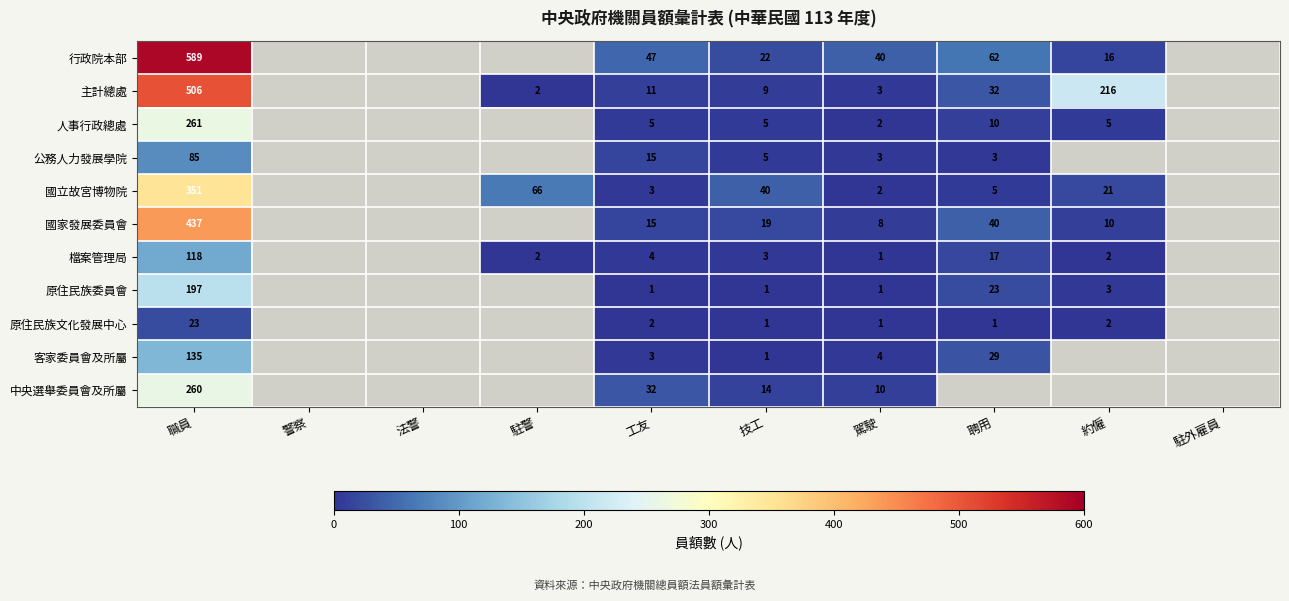

True or false: 人事行政總處 has a value of 5 at 技工.

True